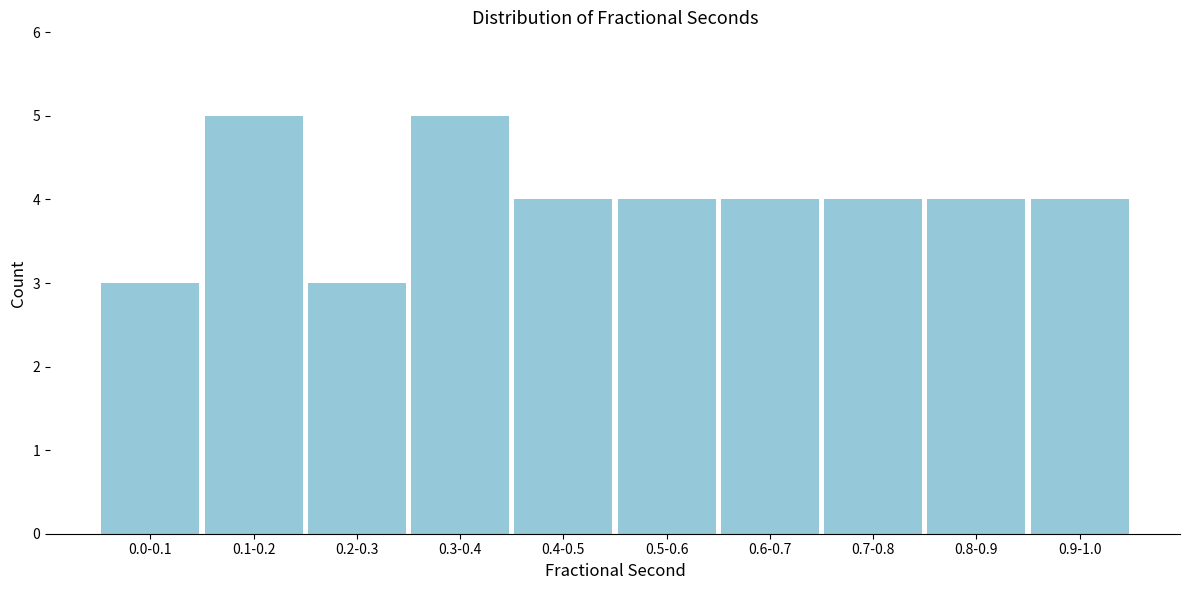

Reading left to right, what are all the values shown in this chart?

0.0-0.1=3	0.1-0.2=5	0.2-0.3=3	0.3-0.4=5	0.4-0.5=4	0.5-0.6=4	0.6-0.7=4	0.7-0.8=4	0.8-0.9=4	0.9-1.0=4